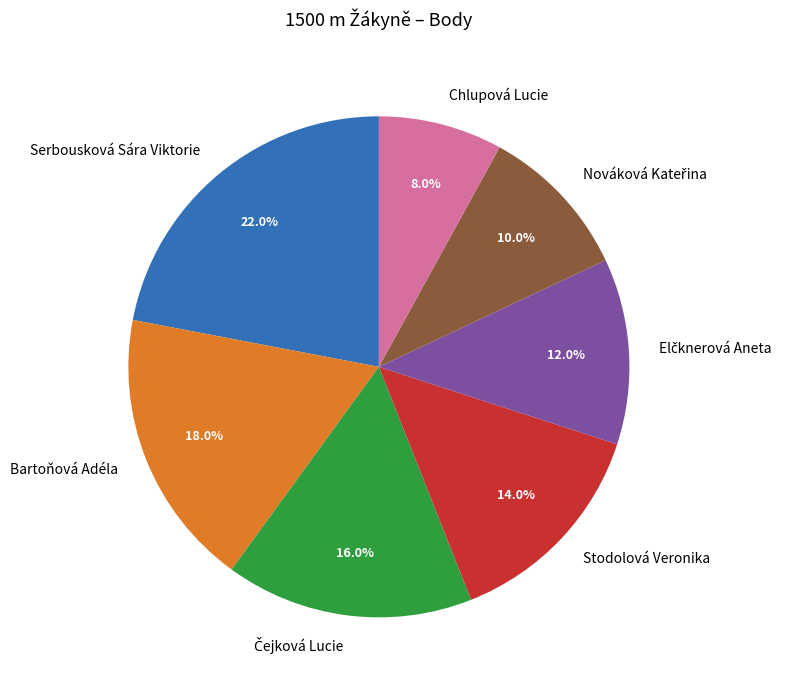

How many segments does this pie chart have?

7